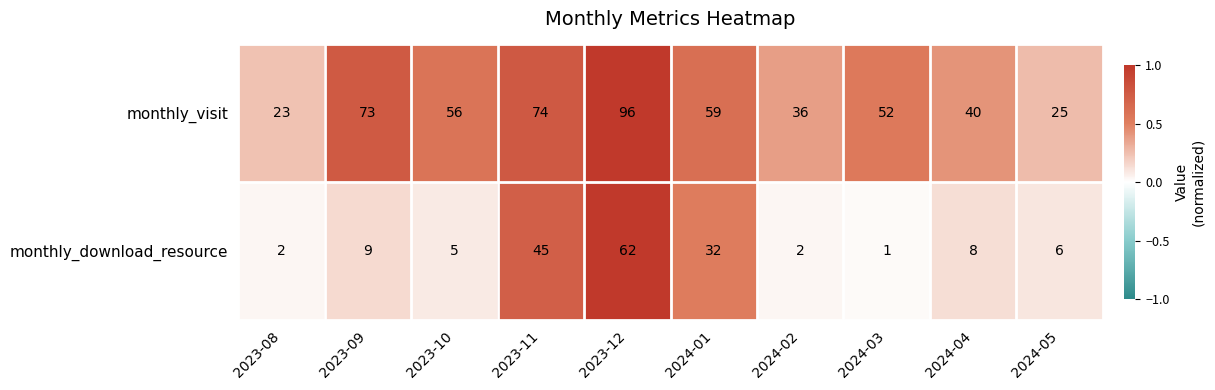

Reading right to left, list all the values displayed in this chart.

monthly_visit: 25	40	52	36	59	96	74	56	73	23
monthly_download_resource: 6	8	1	2	32	62	45	5	9	2